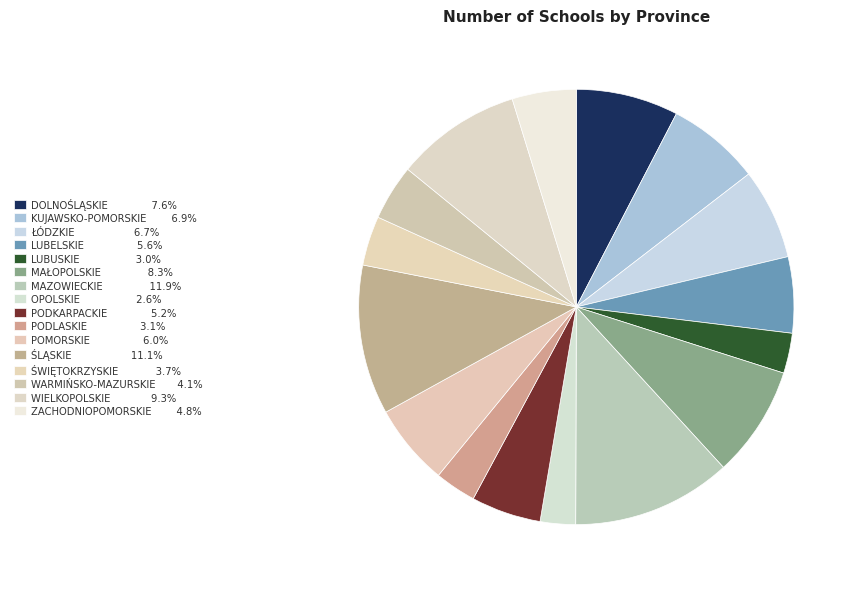

To the nearest percent, what is the difference between the PODKARPACKIE and MAŁOPOLSKIE slice percentages?

3%